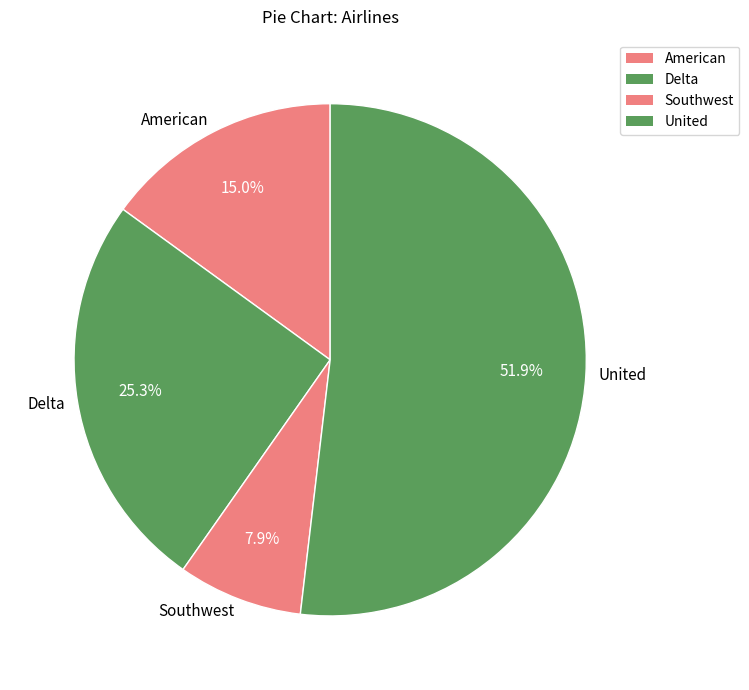

The Southwest slice represents 1% of the pie. True or false?

False